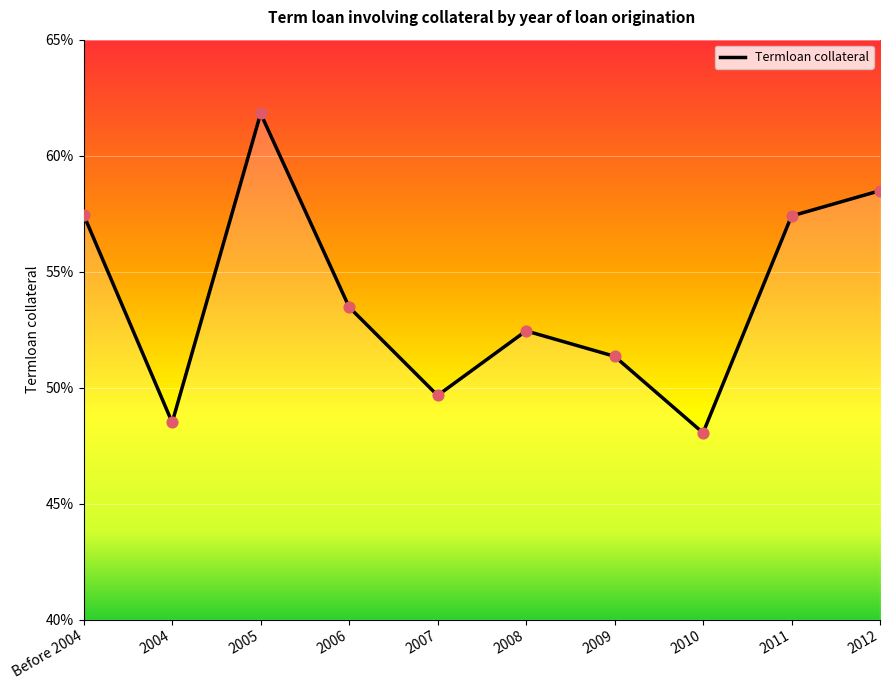

Does the chart have visible grid lines?

Yes